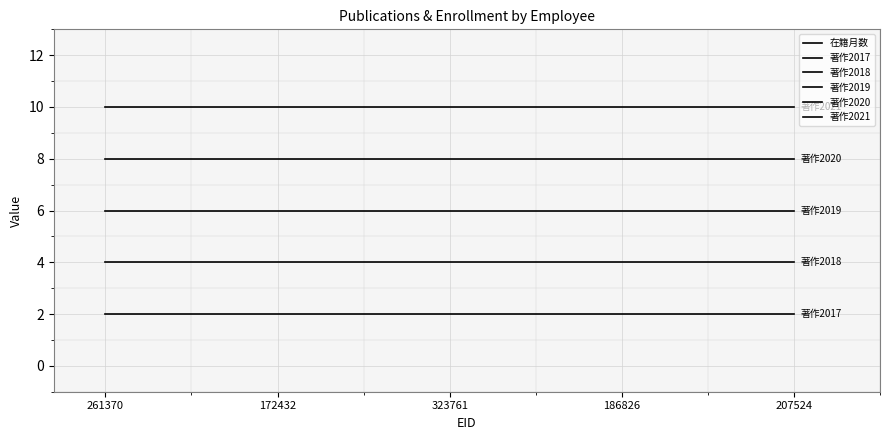

True or false: 著作2019 and 著作2020 intersect in this chart.

False